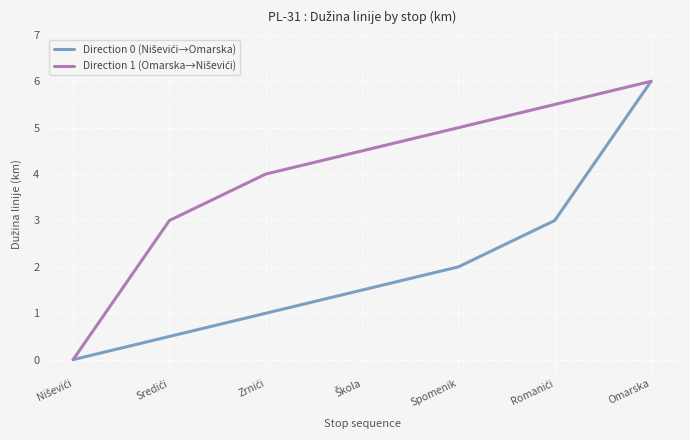

What is the maximum value shown in the chart?

6.0